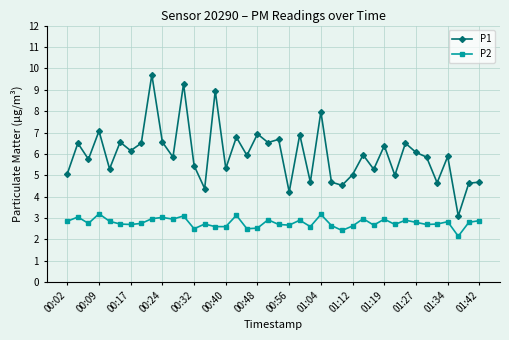

What is the value of the P1 point at the 13th from the left?

5.5